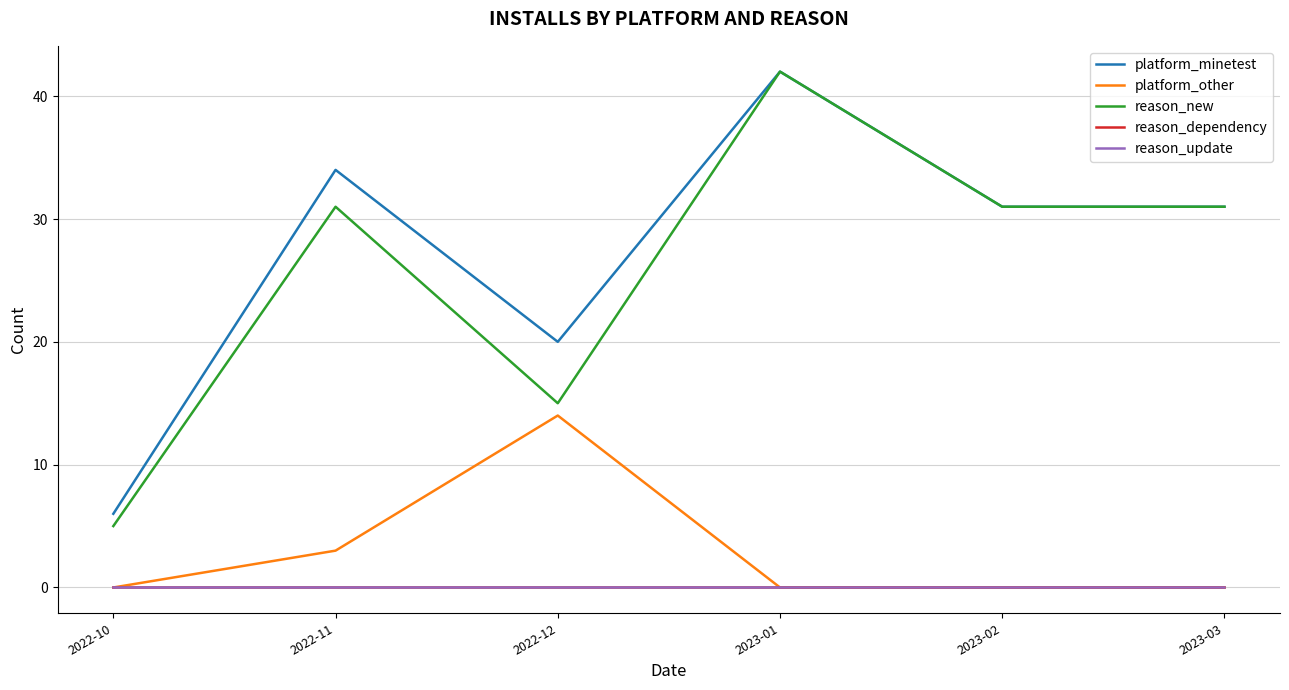

Which series has the largest total across all categories?

platform_minetest